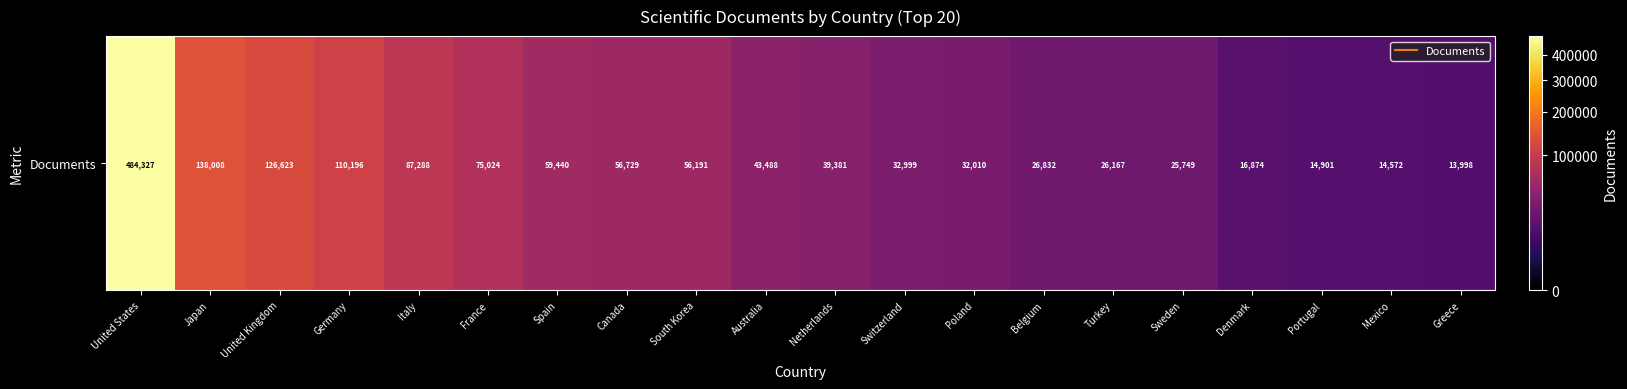

Read the value at Mexico, to the nearest 10.

14570